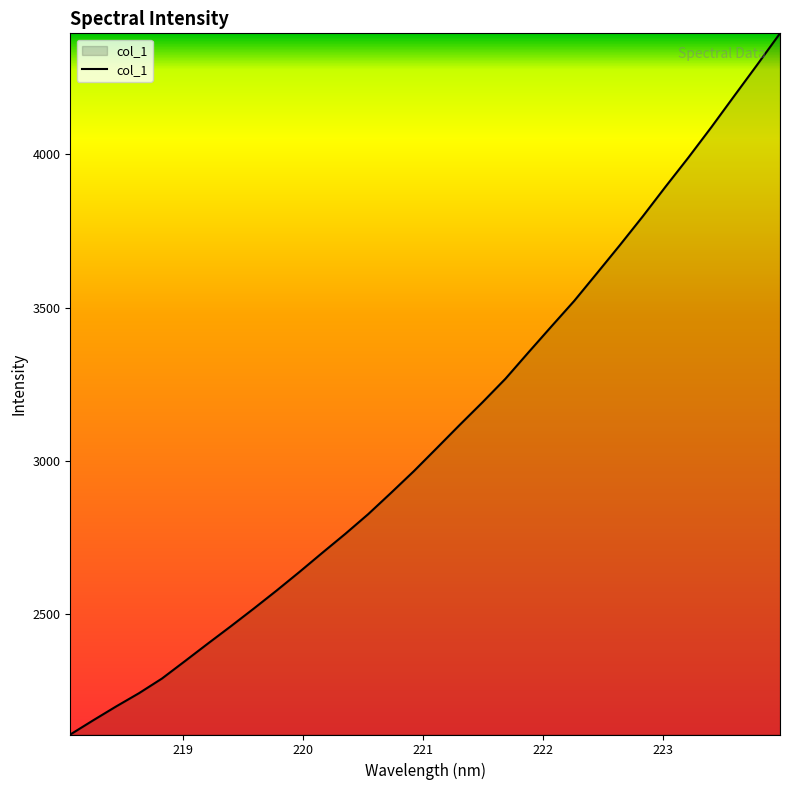

What is the average value?

3093.2